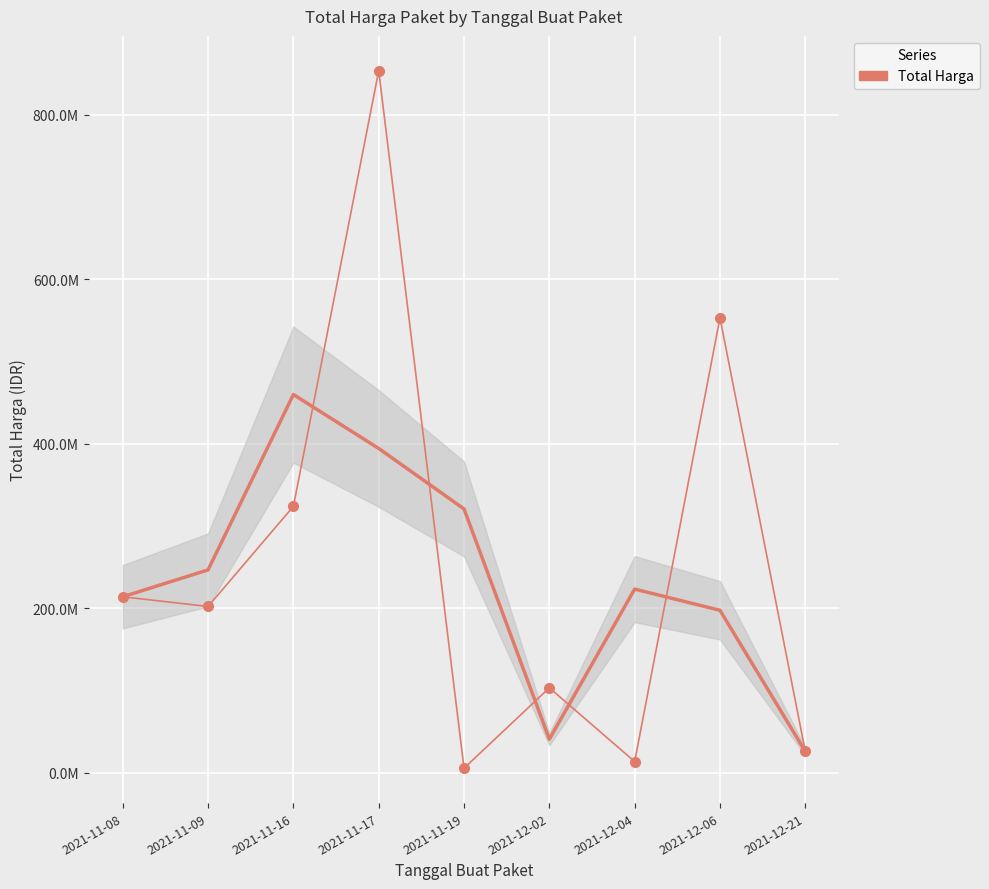

List the labels in order of value, smallest first.

2021-11-19, 2021-12-04, 2021-12-21, 2021-12-02, 2021-11-09, 2021-11-08, 2021-11-16, 2021-12-06, 2021-11-17